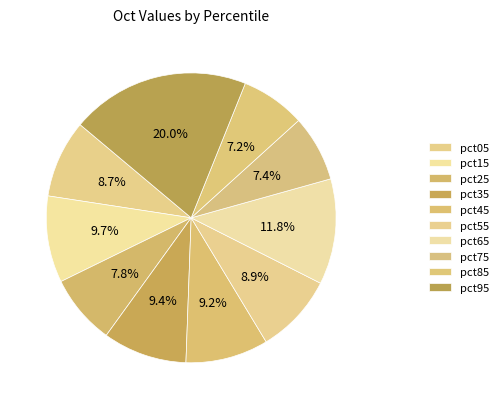

To the nearest percent, what percentage of the pie is pct45?

9%